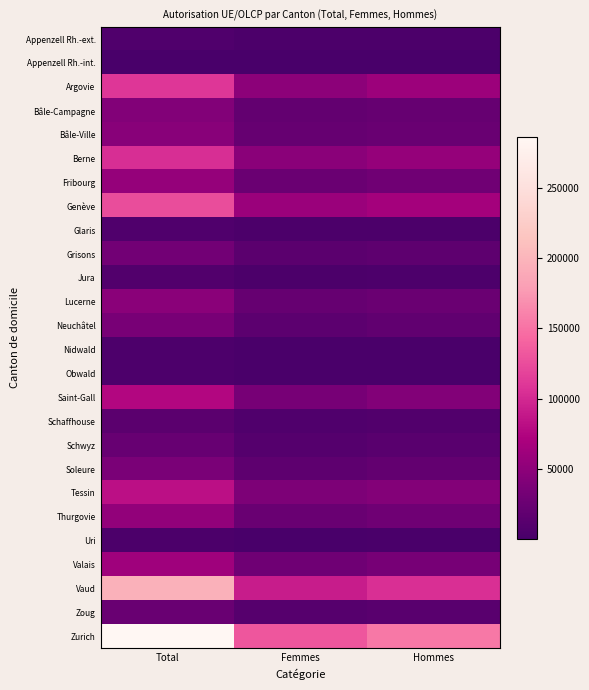

Rank the series at Hommes from highest to lowest value.

Zurich, Vaud, Genève, Argovie, Berne, Tessin, Saint-Gall, Valais, Fribourg, Thurgovie, Lucerne, Bâle-Ville, Bâle-Campagne, Soleure, Neuchâtel, Grisons, Zoug, Schwyz, Schaffhouse, Jura, Glaris, Appenzell Rh.-ext., Nidwald, Obwald, Uri, Appenzell Rh.-int.